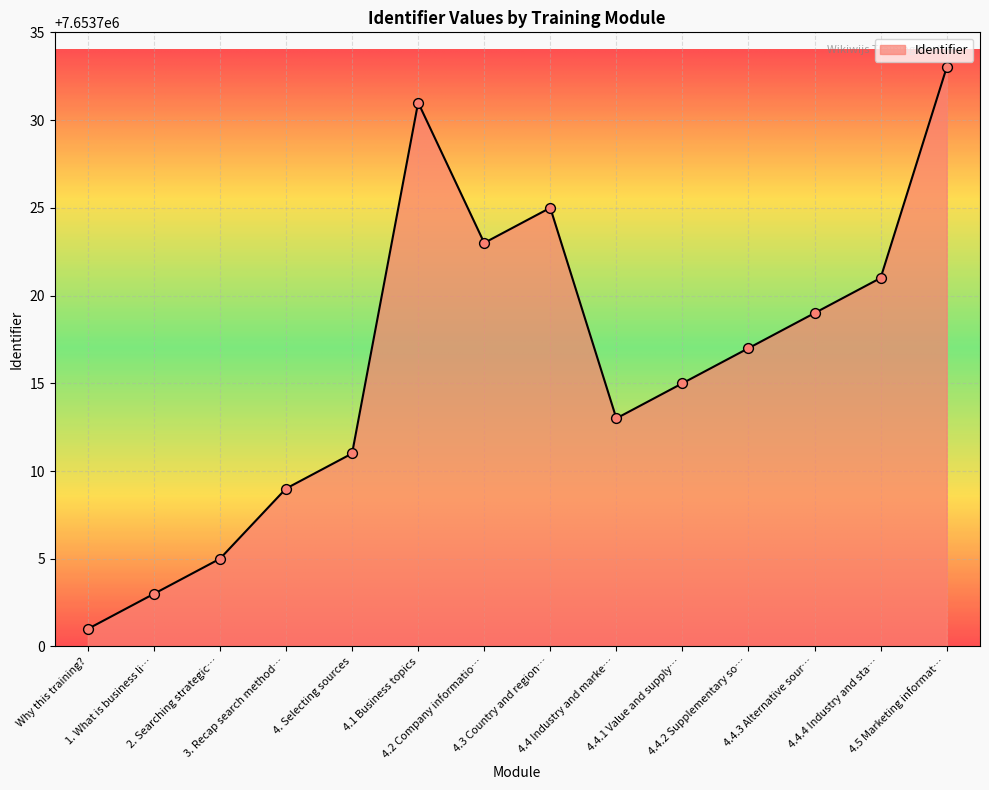

What is the maximum value shown in the chart?

7653733